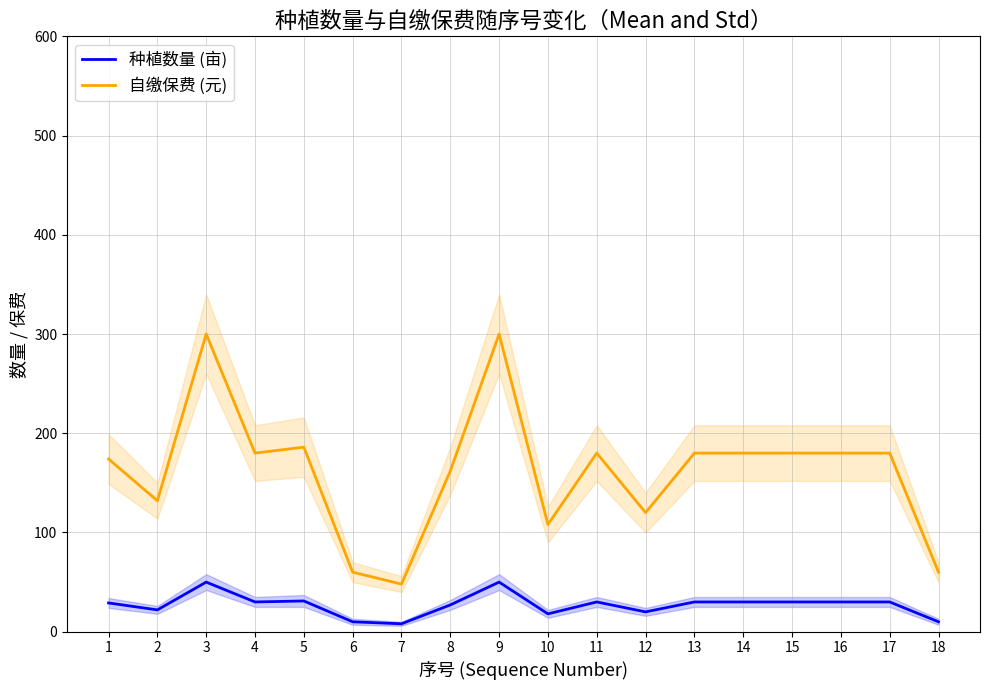

Where is the first local maximum for 种植数量 (亩)?

3